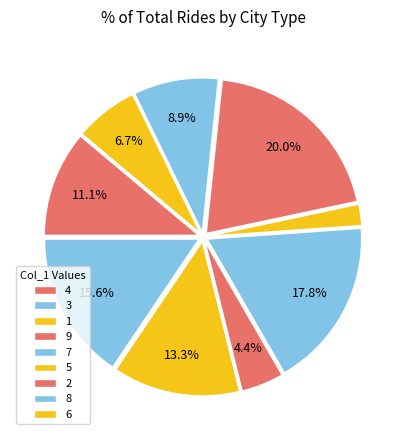

Do 7 and 5 together represent more than half of the pie?

No